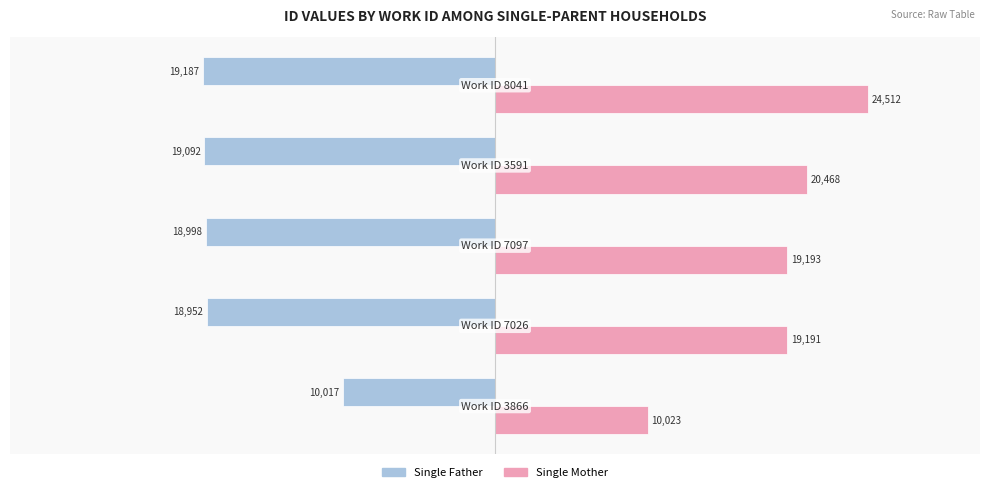

What are all the series names shown in the legend?

Single Father, Single Mother